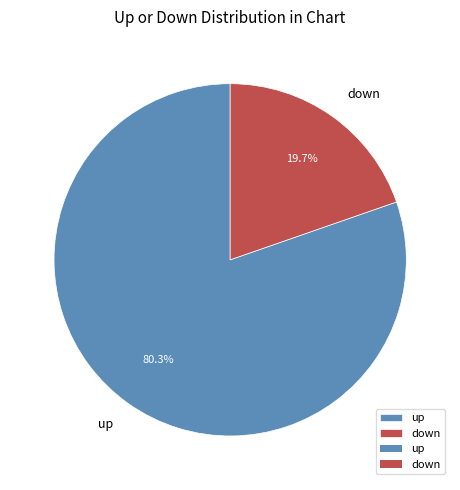

To the nearest percent, what is the difference between the largest and smallest slice percentages?

61%